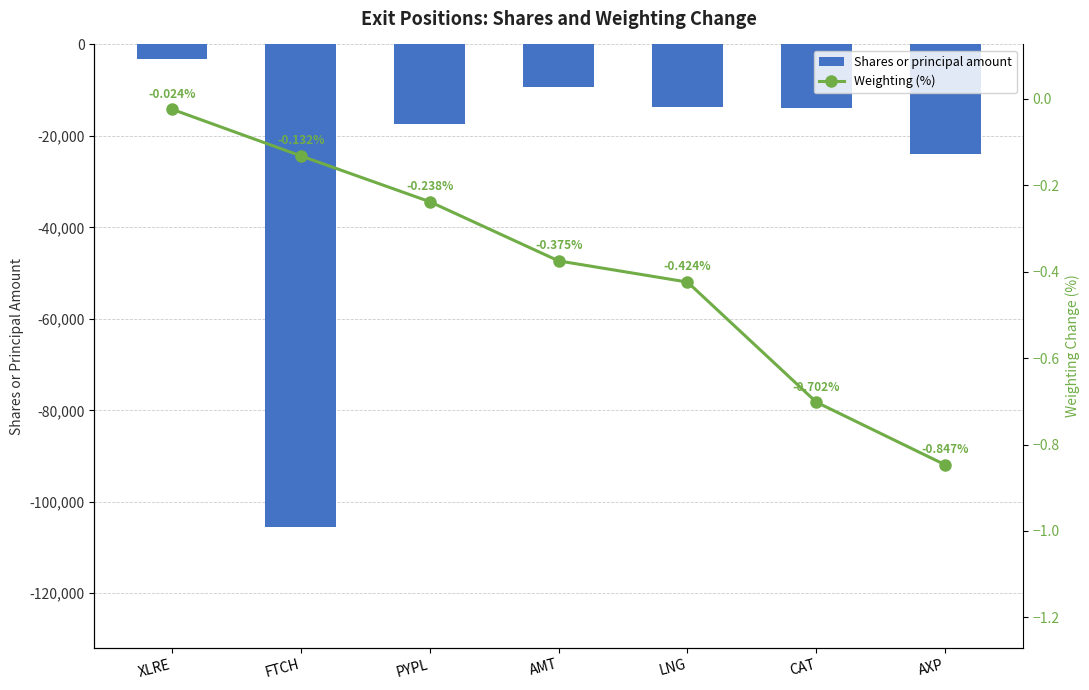

True or false: Shares or principal amount has a value of -3116.0 at XLRE.

True